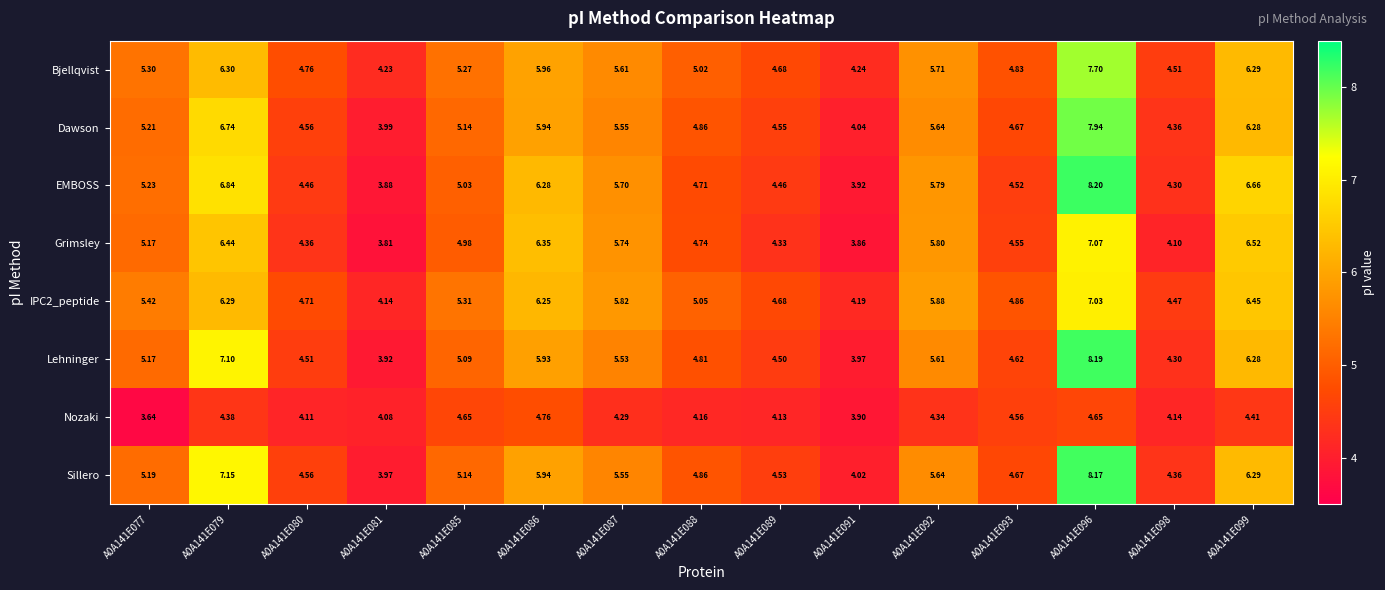

Is the value of EMBOSS at A0A141E098 greater than the value of Lehninger at A0A141E079?

No